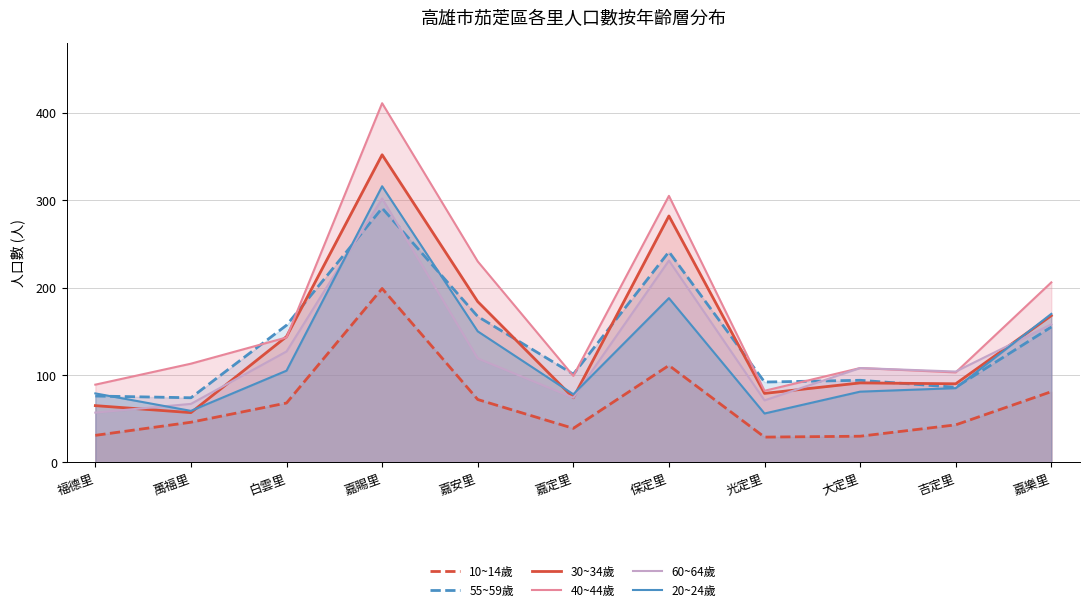

At how many categories does at least one series exceed 409?

1